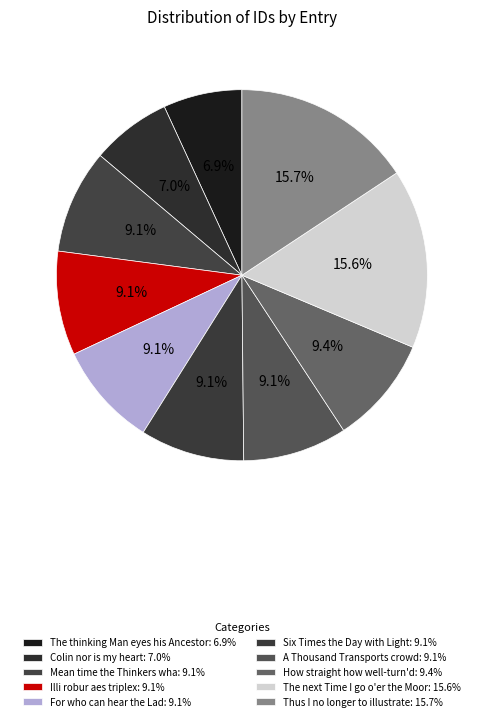

Which slice is the smallest?

The thinking Man eyes his Ancestor